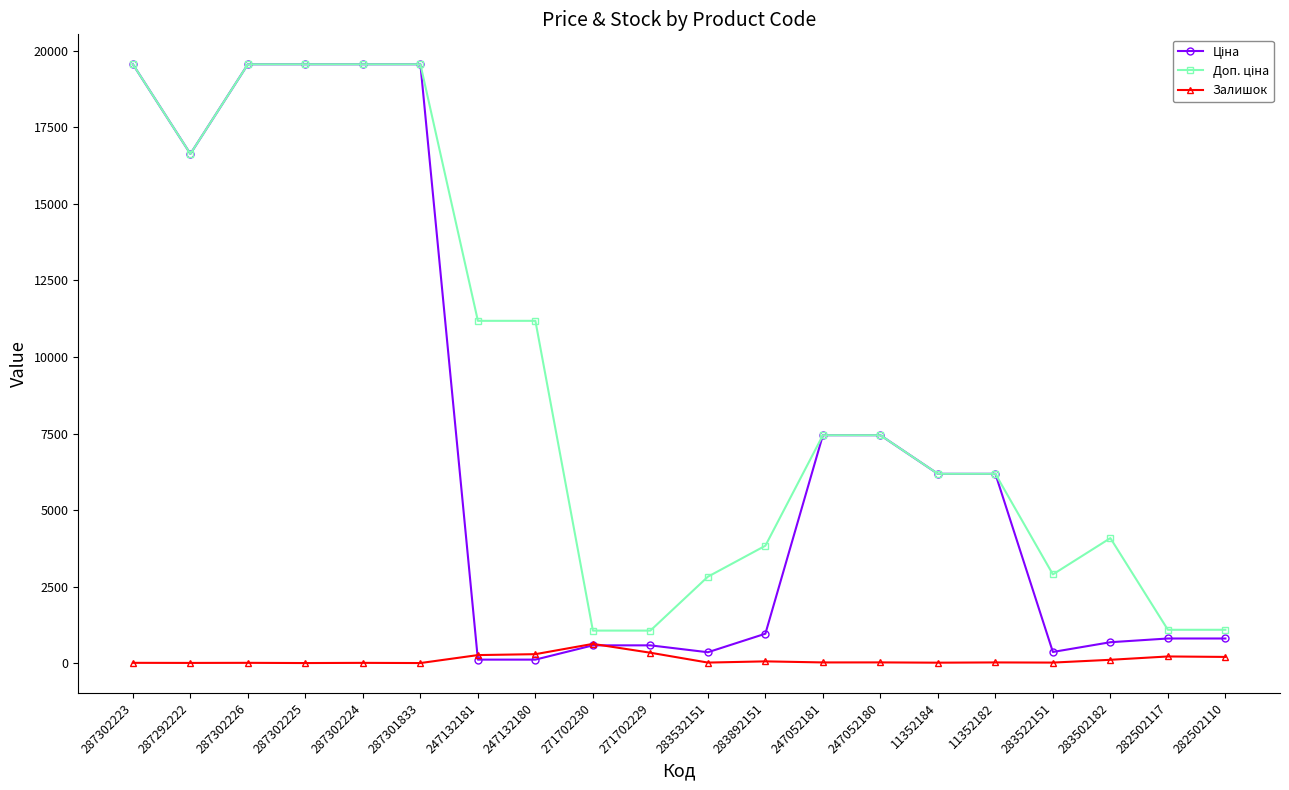

True or false: Залишок has more than 0 points higher than both neighbors.

True